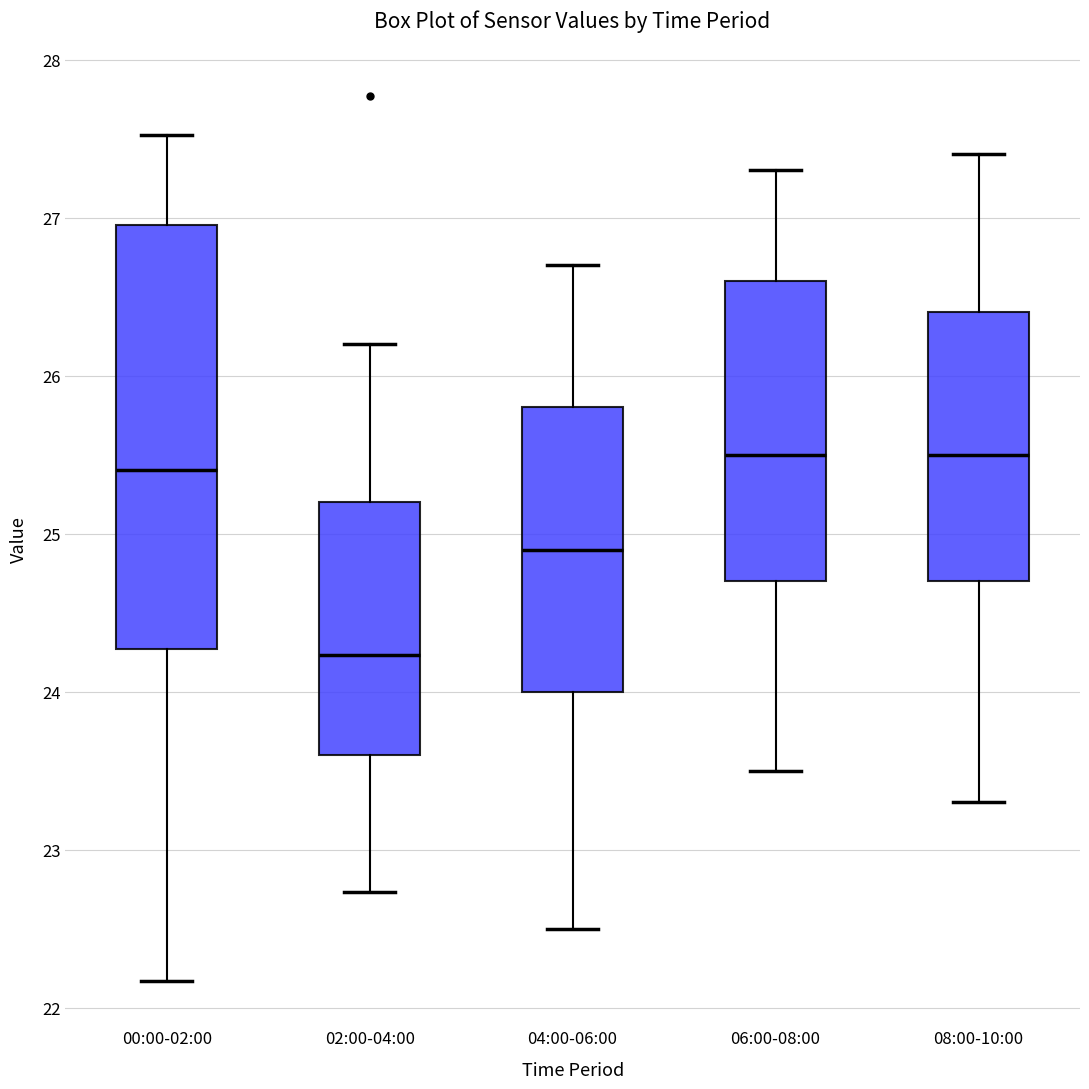

Comparing the boxes themselves (not the whiskers), which one is the tallest?

00:00-02:00